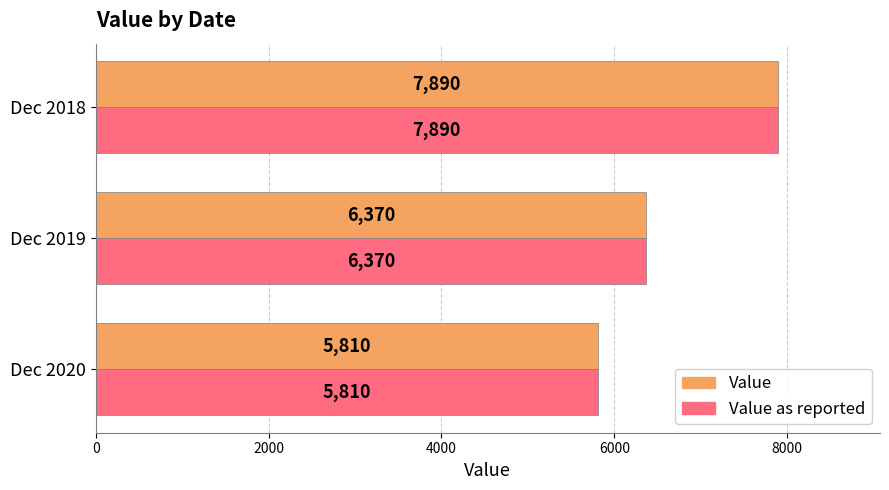

The Value as reported series shows 5810 at Dec 2020. True or false?

True